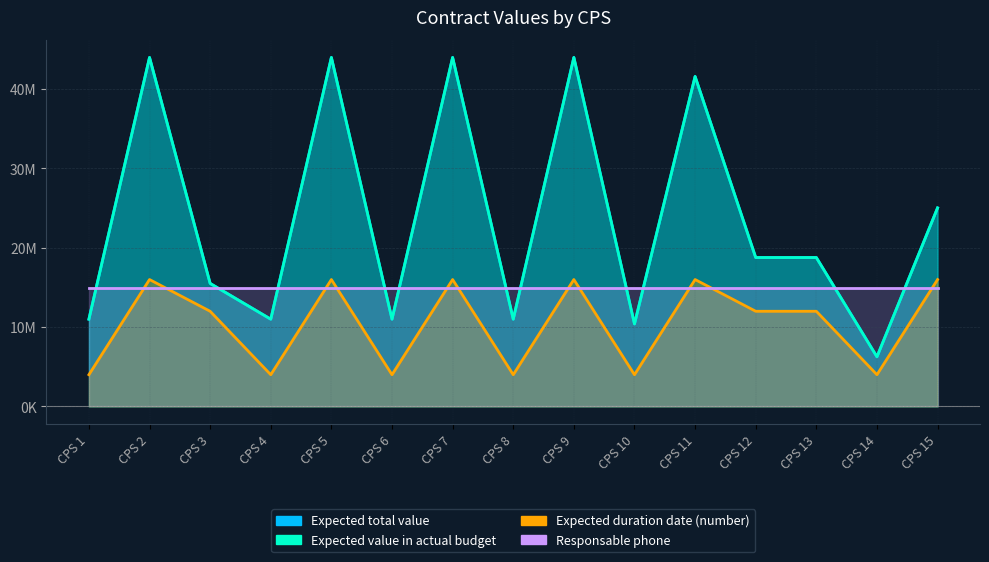

At which label does Expected total value first exceed 18774000?

CPS 2